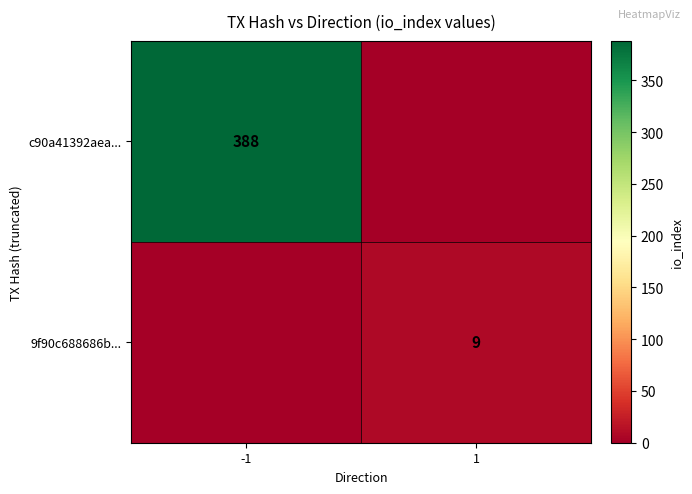

The c90a41392aea... series shows 90 at -1. True or false?

False